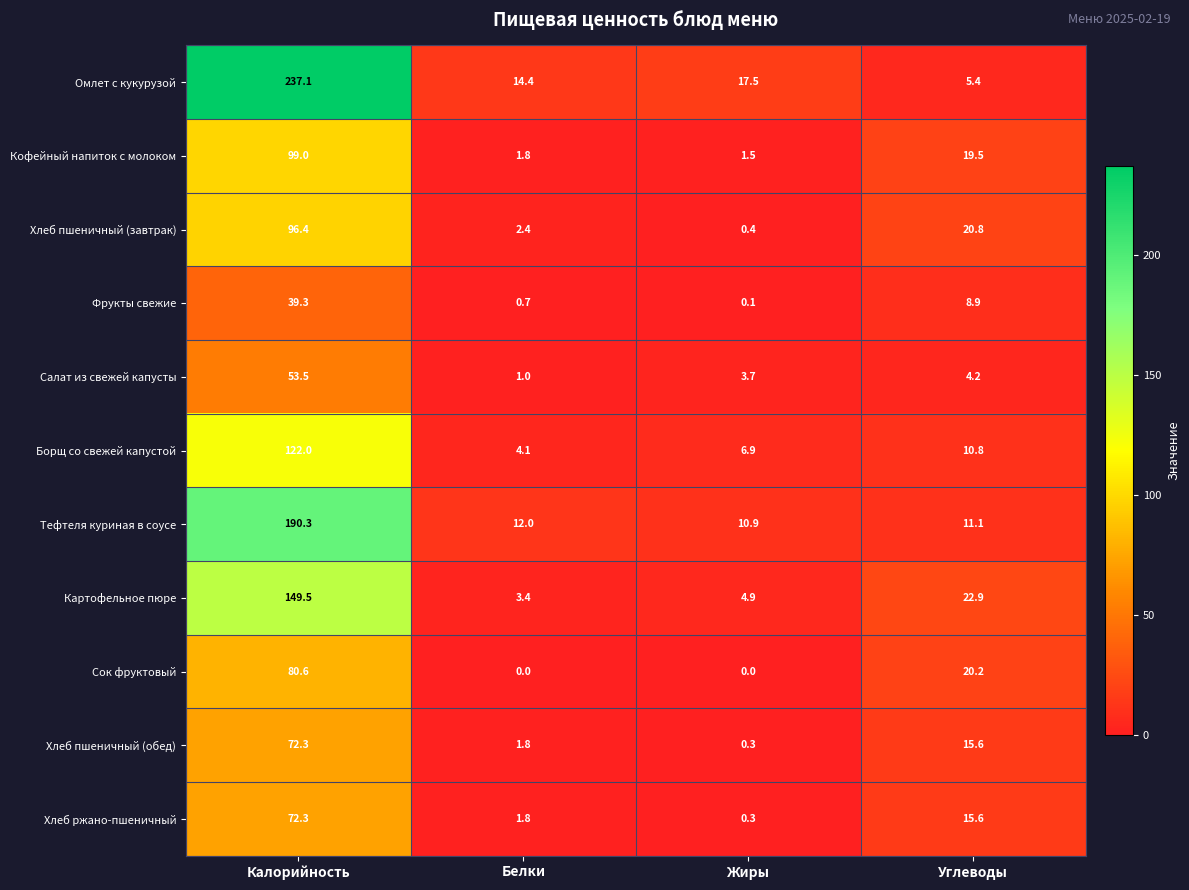

Rank the categories by Хлеб пшеничный (завтрак) value from lowest to highest.

Жиры, Белки, Углеводы, Калорийность